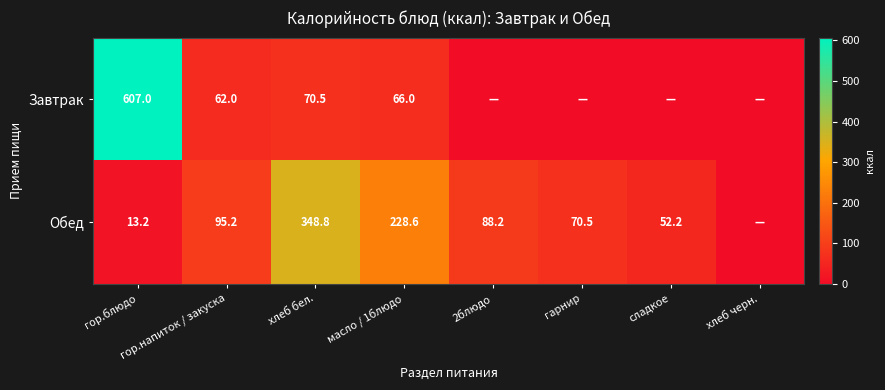

What is the difference between the highest and lowest values at гор.блюдо?

593.8